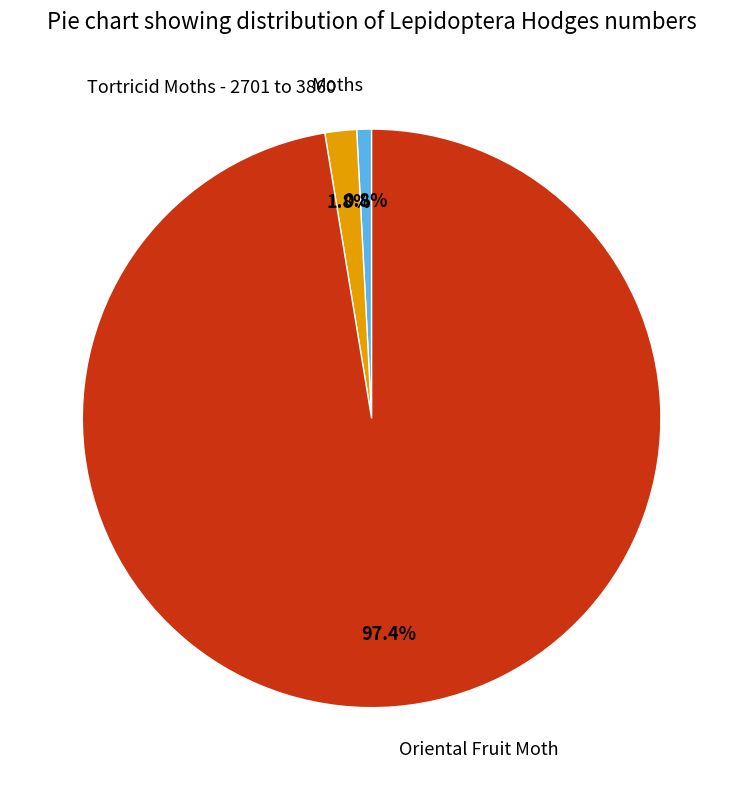

To the nearest percent, what is the average slice percentage?

33%